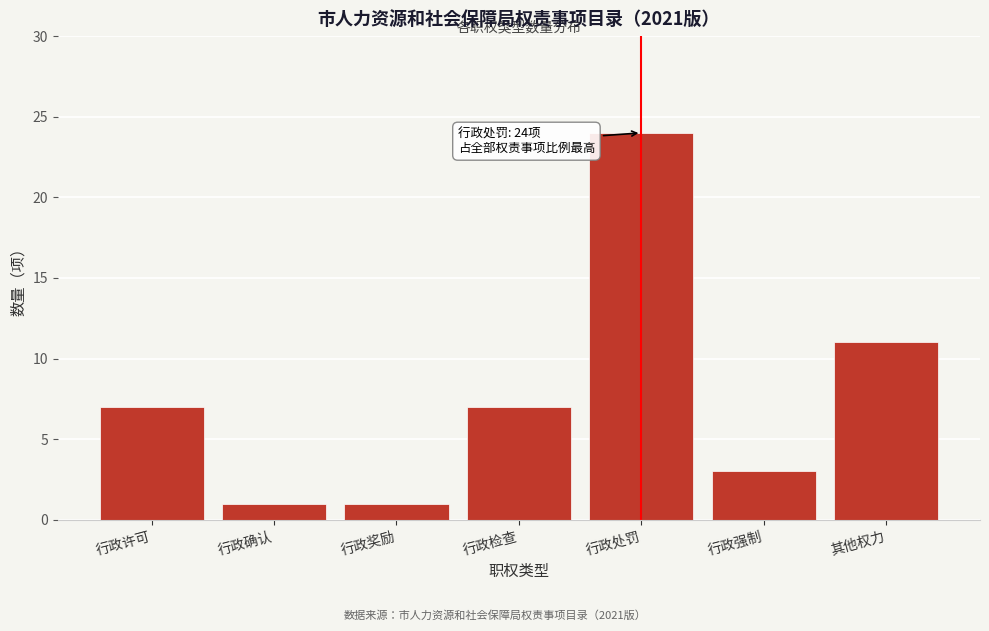

Reading left to right, list all the values displayed in this chart.

7	1	1	7	24	3	11